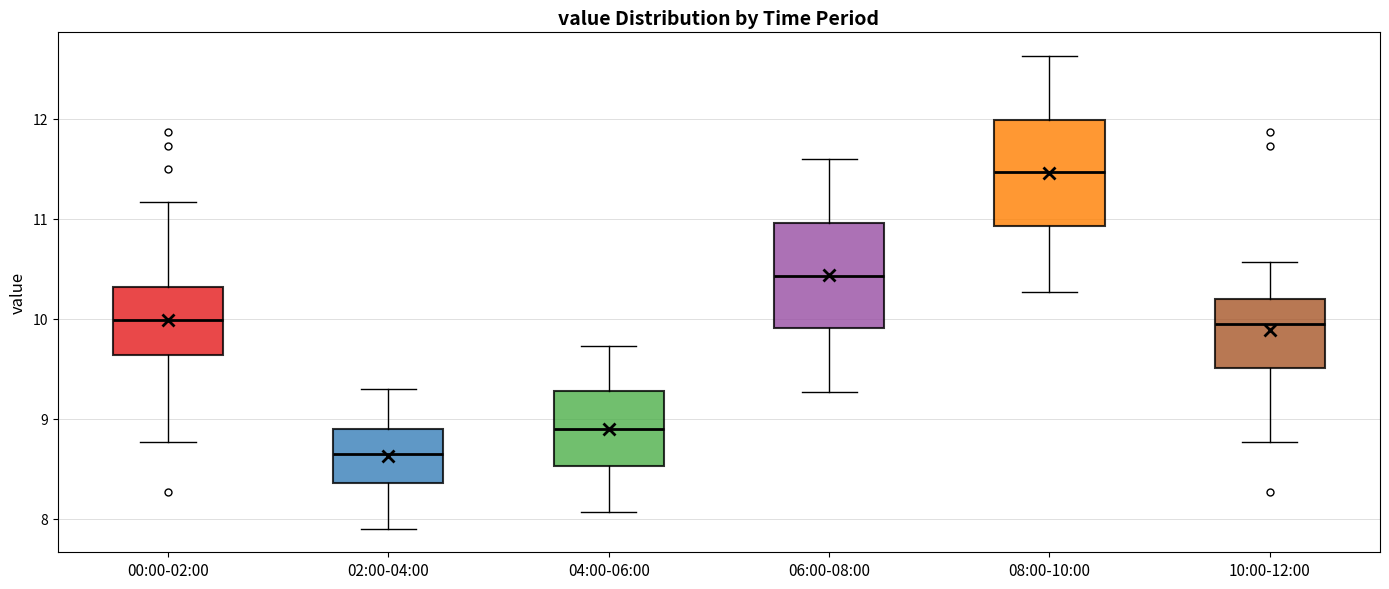

Reading left to right, transcribe this box plot: for each box, give where its median line is, the range the box spans, and where its two whiskers end, as read against the y-axis. The values are not printed on the chart, so give them approximately, as read against the axis.

00:00-02:00: median 10.0, box 9.6 to 10.3, whiskers 8.8 to 11.2
02:00-04:00: median 8.7, box 8.4 to 8.9, whiskers 7.9 to 9.3
04:00-06:00: median 8.9, box 8.5 to 9.3, whiskers 8.1 to 9.7
06:00-08:00: median 10.4, box 9.9 to 11.0, whiskers 9.3 to 11.6
08:00-10:00: median 11.5, box 10.9 to 12.0, whiskers 10.3 to 12.6
10:00-12:00: median 10.0, box 9.5 to 10.2, whiskers 8.8 to 10.6